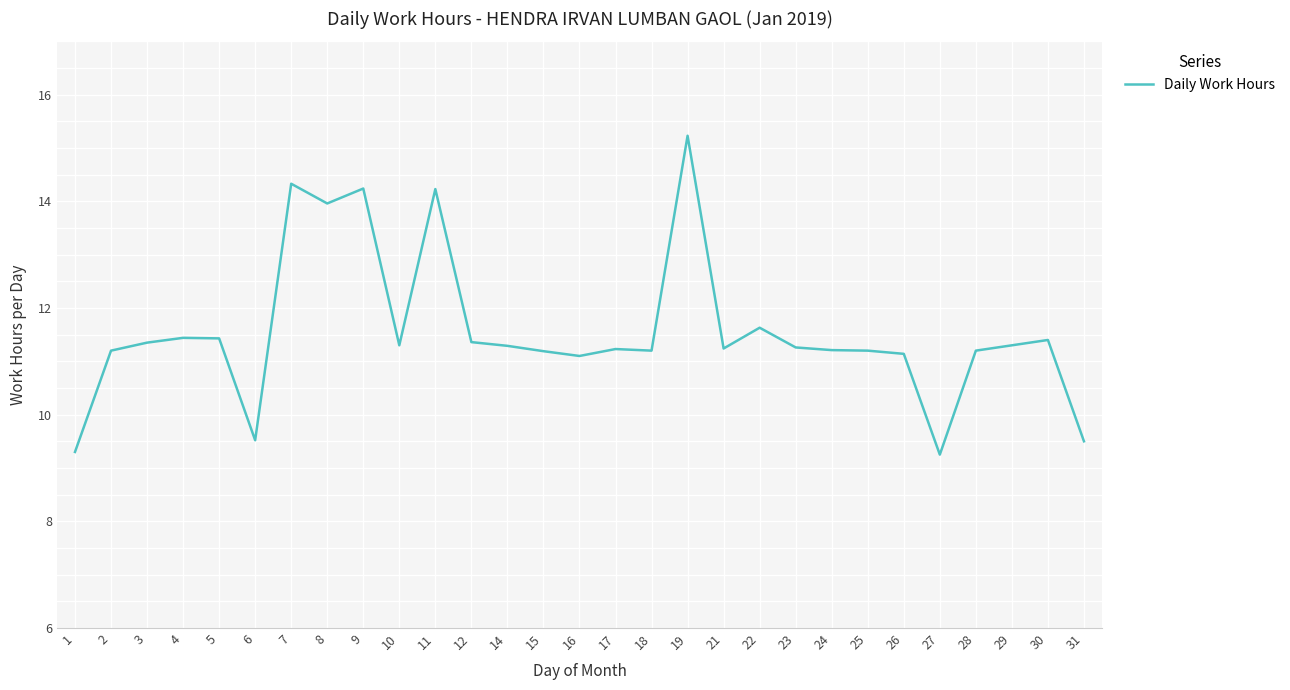

How many values exceed 11?

25